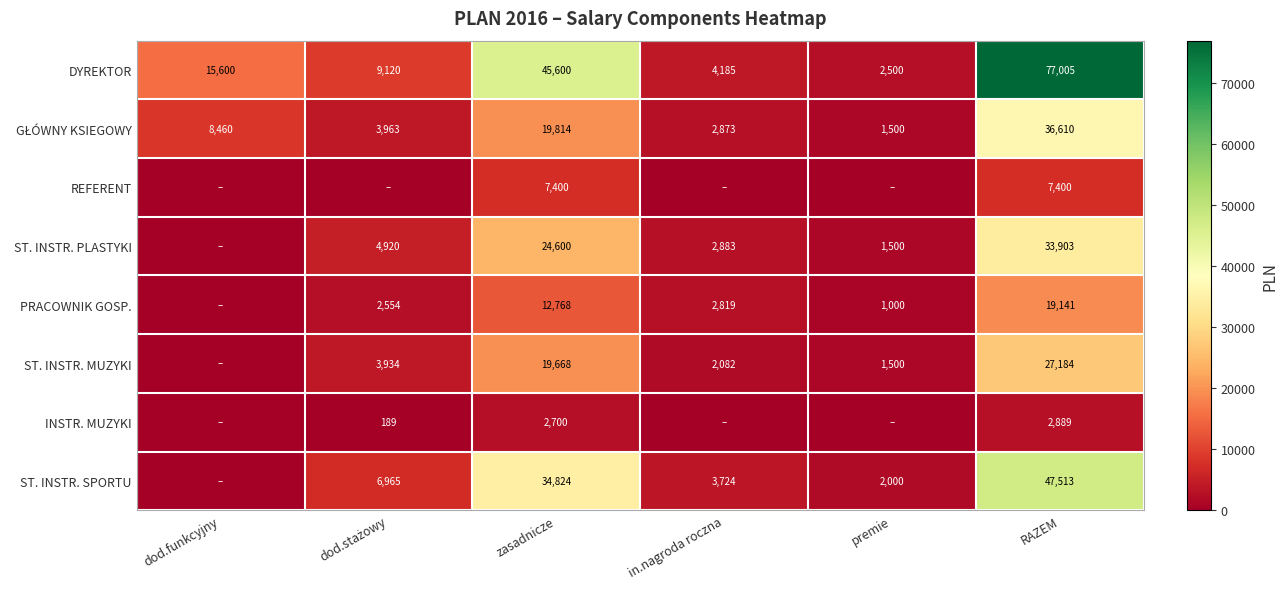

Count the number of categories in the chart.

6